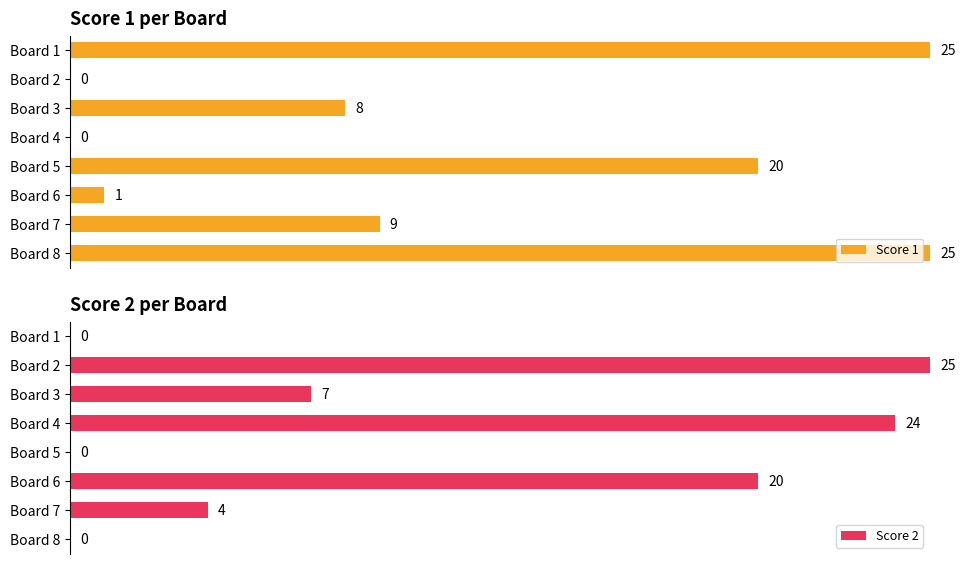

What are all the series names shown in the legend?

Score 1, Score 2